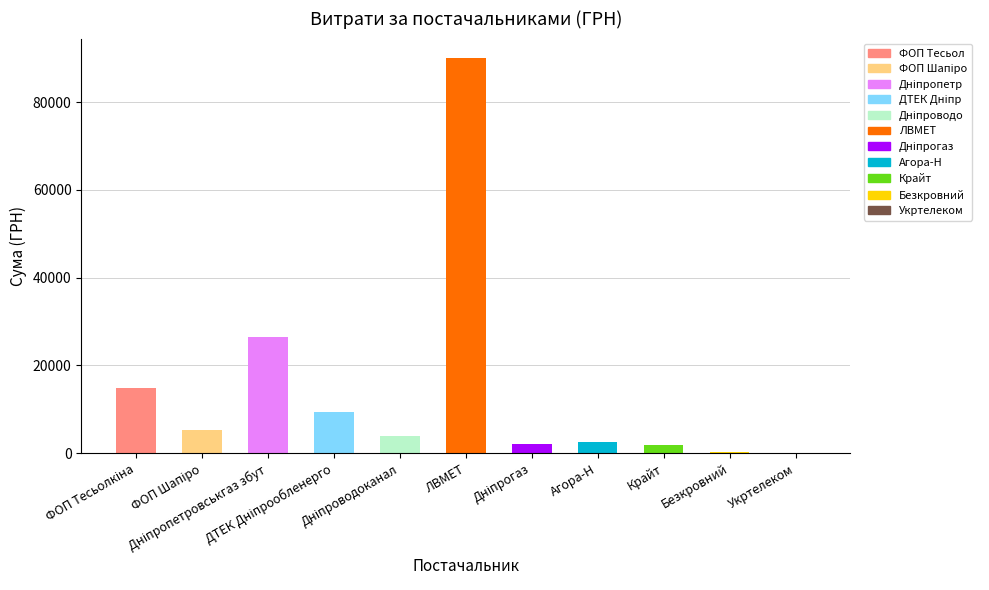

What is the maximum value shown in the chart?

90000.0